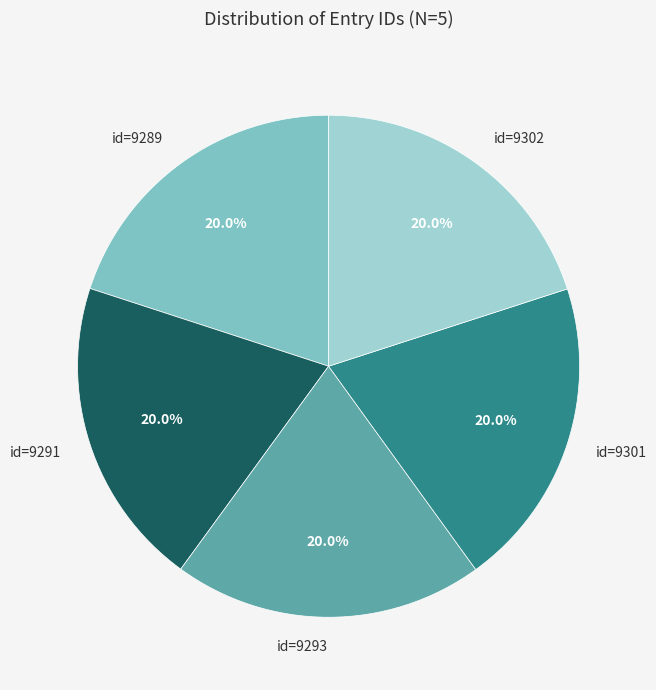

Is id=9302 the majority of the pie?

No